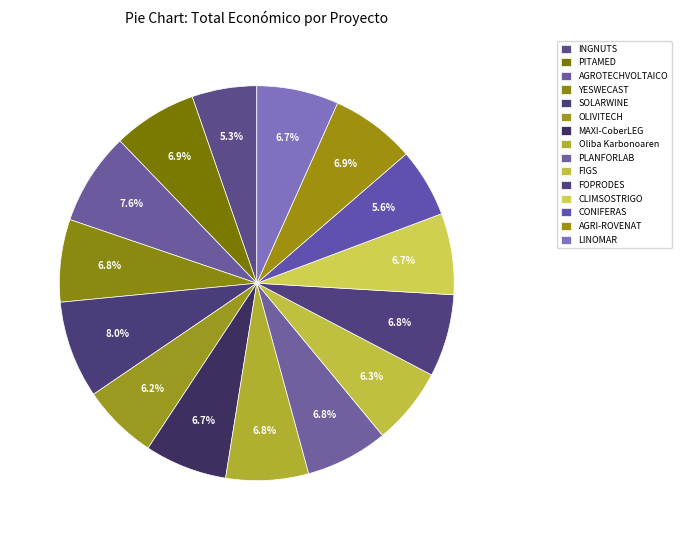

Count the number of slices in the pie.

15